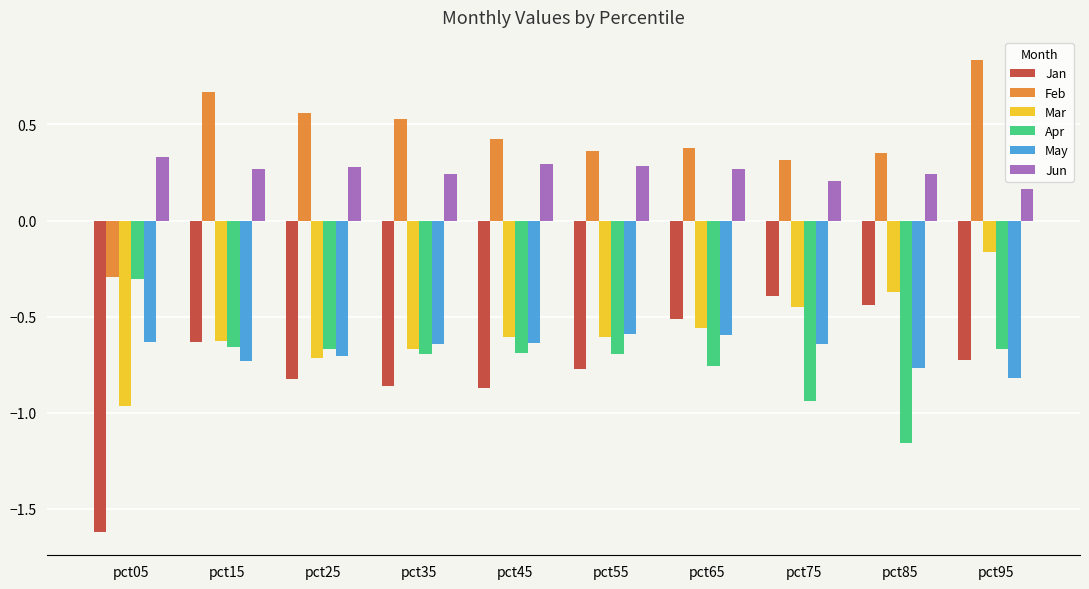

Is it true that Mar equals -0.7 at pct75?

False